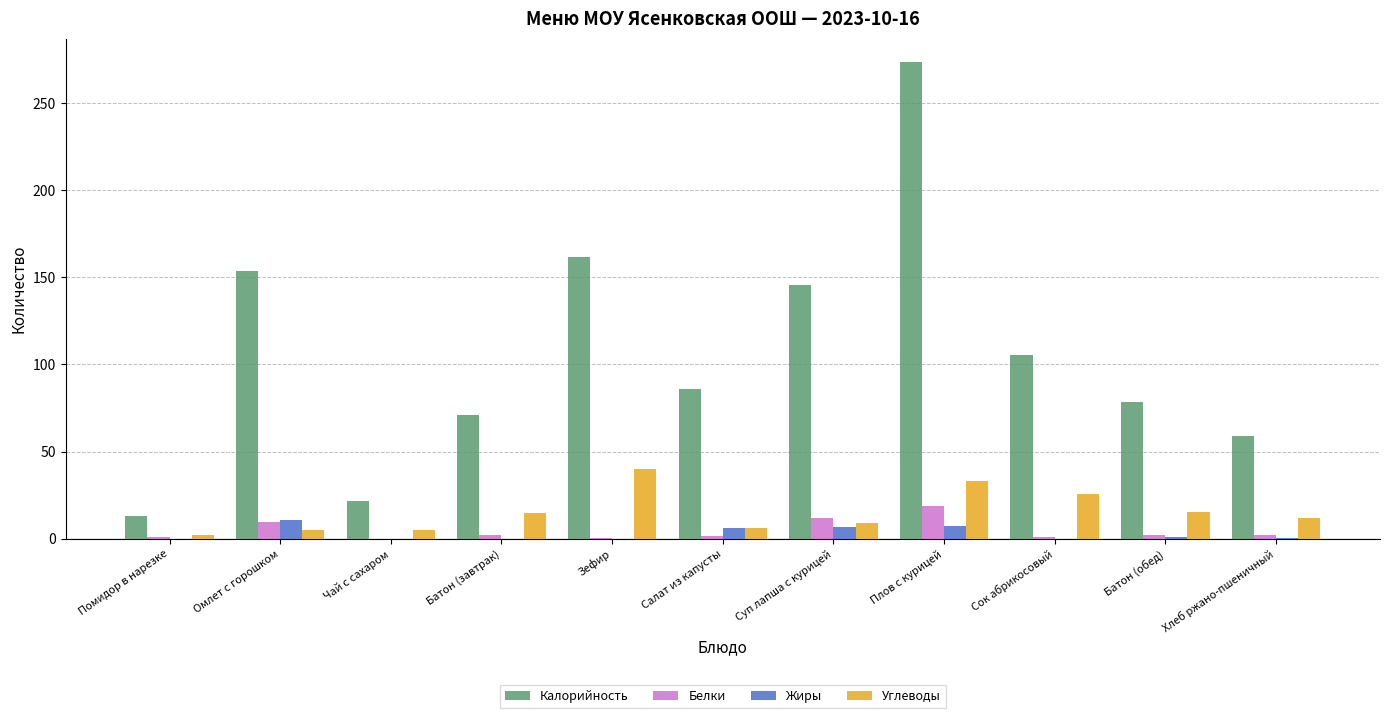

Which series changed the most between Батон (завтрак) and Зефир?

Калорийность